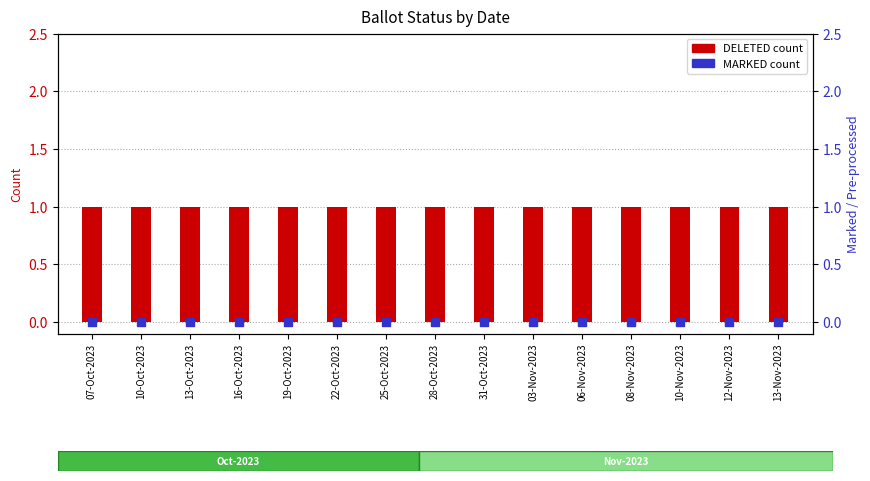

Which series has the widest spread of Y values?

DELETED